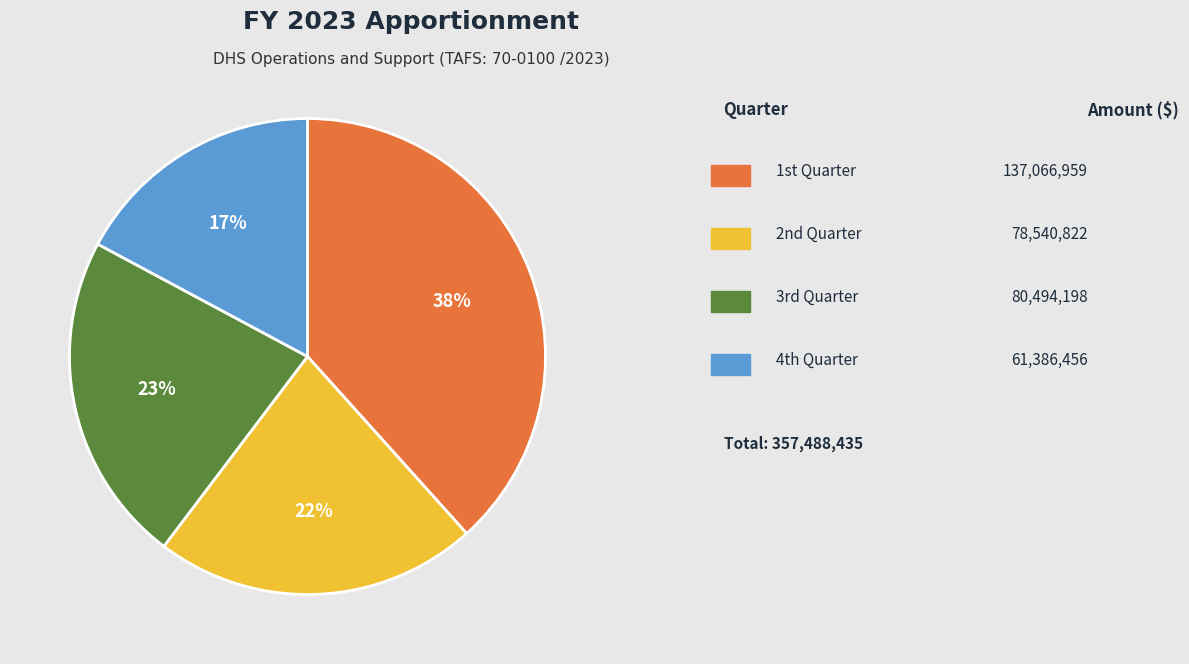

Count the number of slices in the pie.

4